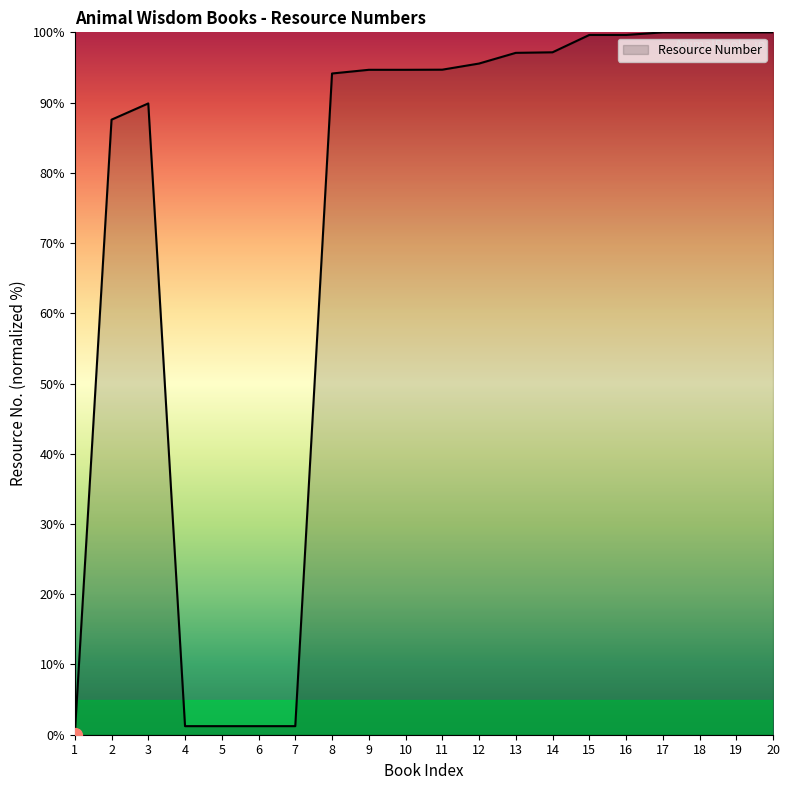

What is the sum of the values at 2 and 9?

182.2